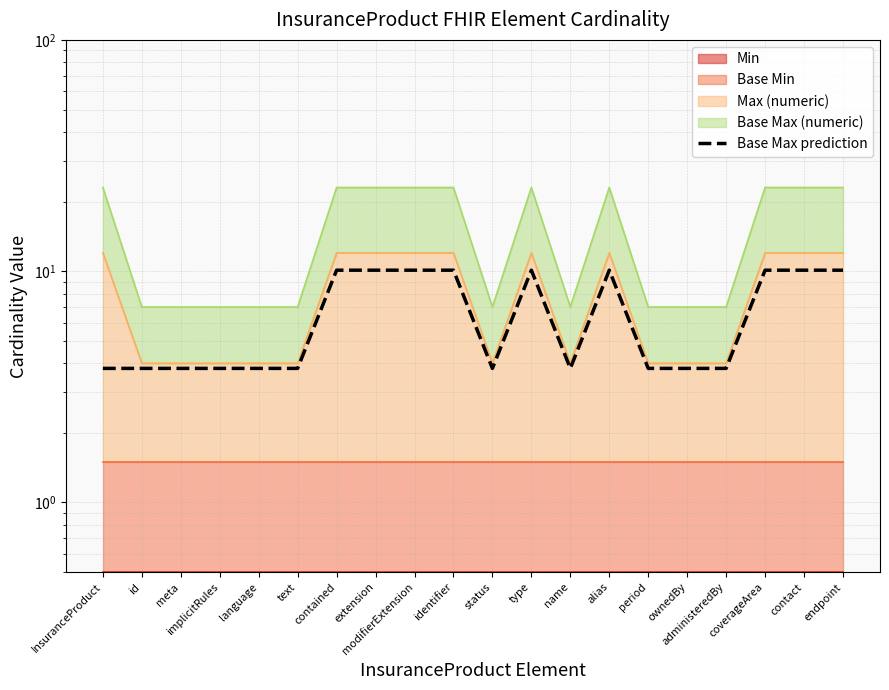

What is the label of the 8th point from the left?

extension